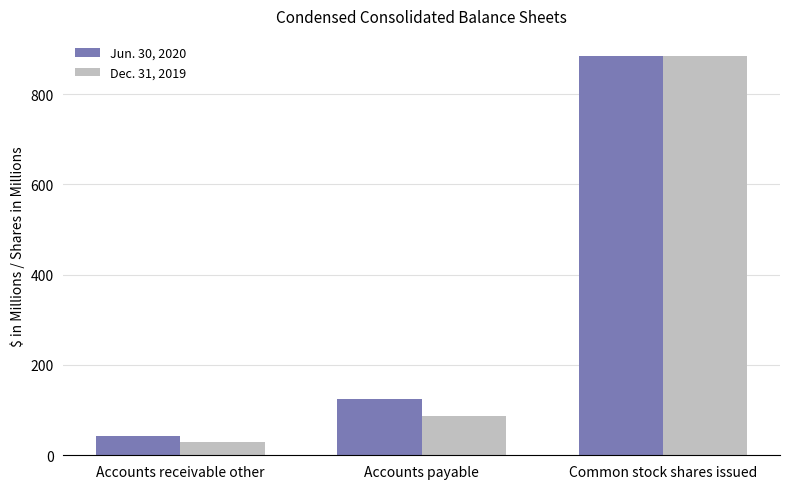

Reading left to right, list all the values displayed in this chart.

Jun. 30, 2020: Accounts receivable other=42.1	Accounts payable=125.7	Common stock shares issued=884.6
Dec. 31, 2019: Accounts receivable other=30.0	Accounts payable=86.4	Common stock shares issued=884.6